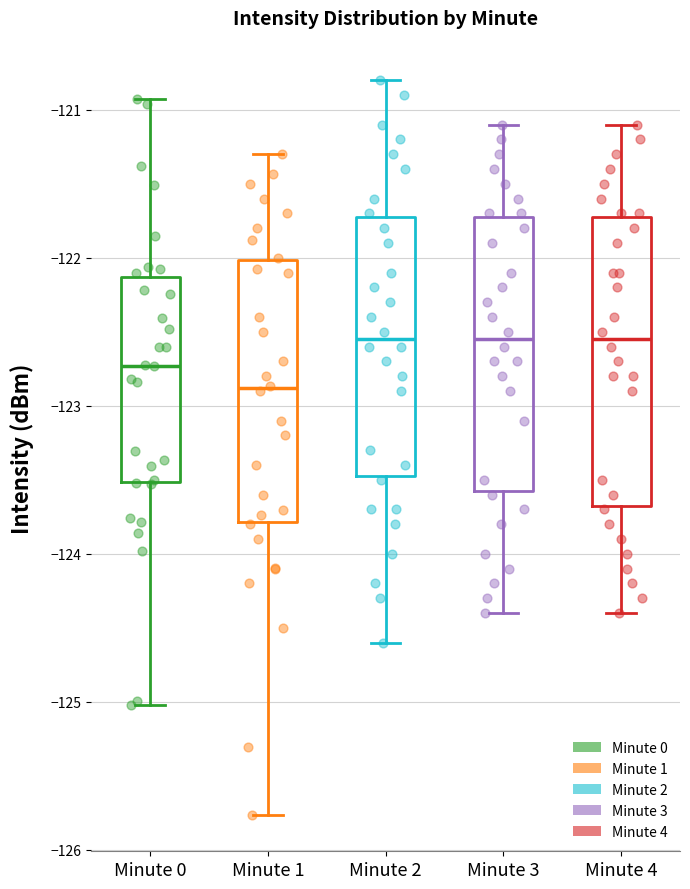

Which box is the tallest, from its lower edge to its upper edge?

Minute 4